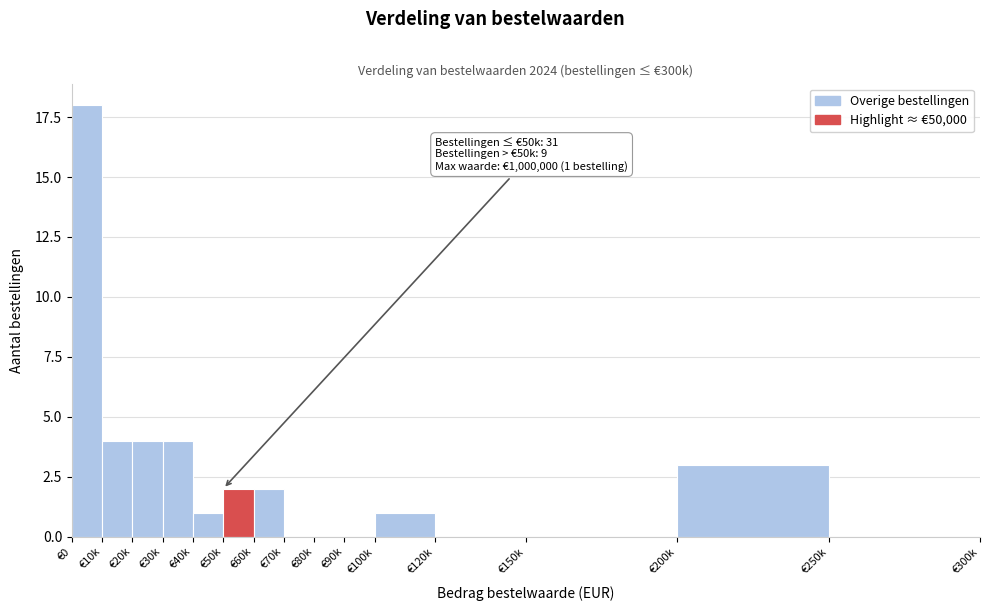

Reading left to right, what are all the values shown in this chart?

€0=18	€10k=4	€20k=4	€30k=4	€40k=1	€50k=2	€60k=2	€70k=0	€80k=0	€90k=0	€100k=1	€120k=0	€150k=0	€200k=3	€250k=0